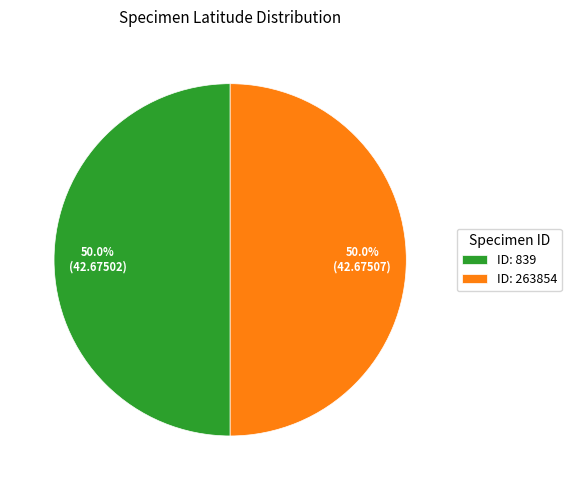

What is the ratio of the value at ID: 839 to the value at ID: 263854?

1.0